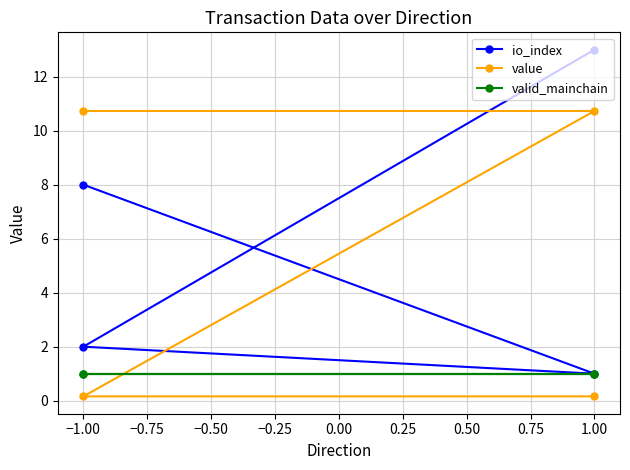

True or false: valid_mainchain and io_index cross at least once.

False